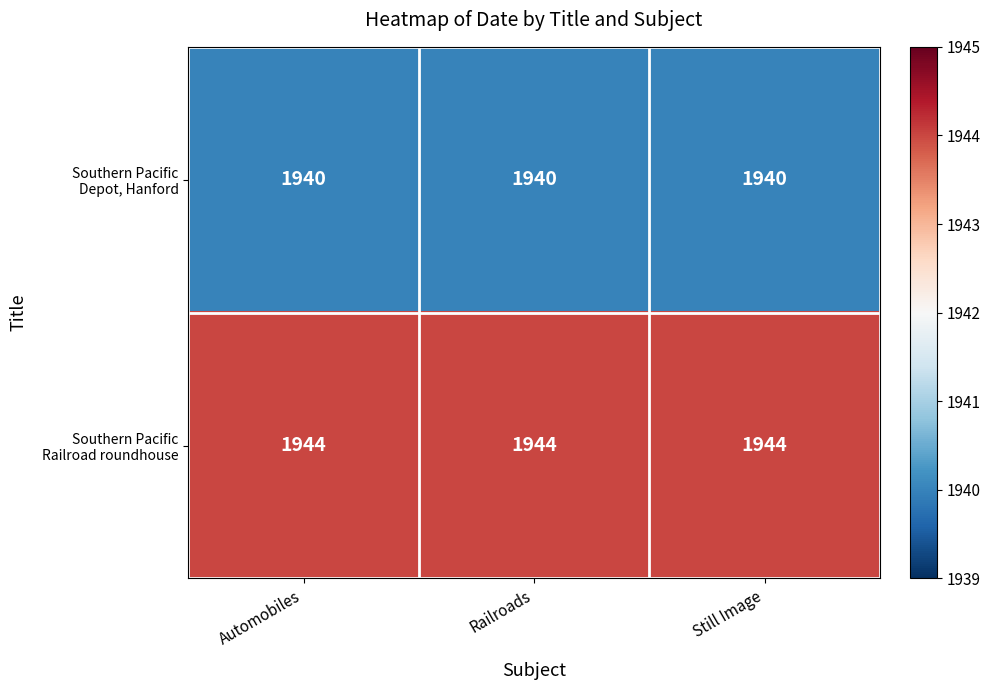

What is the difference between the highest and lowest values at Still Image?

4